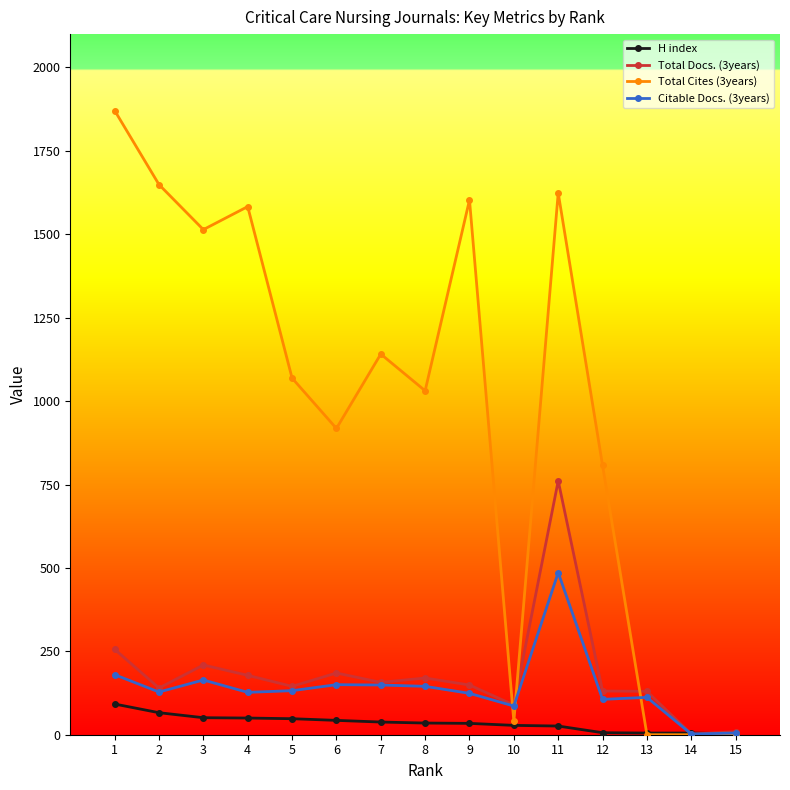

What is the difference between the maximum and minimum values in the Citable Docs. (3years) series?

484